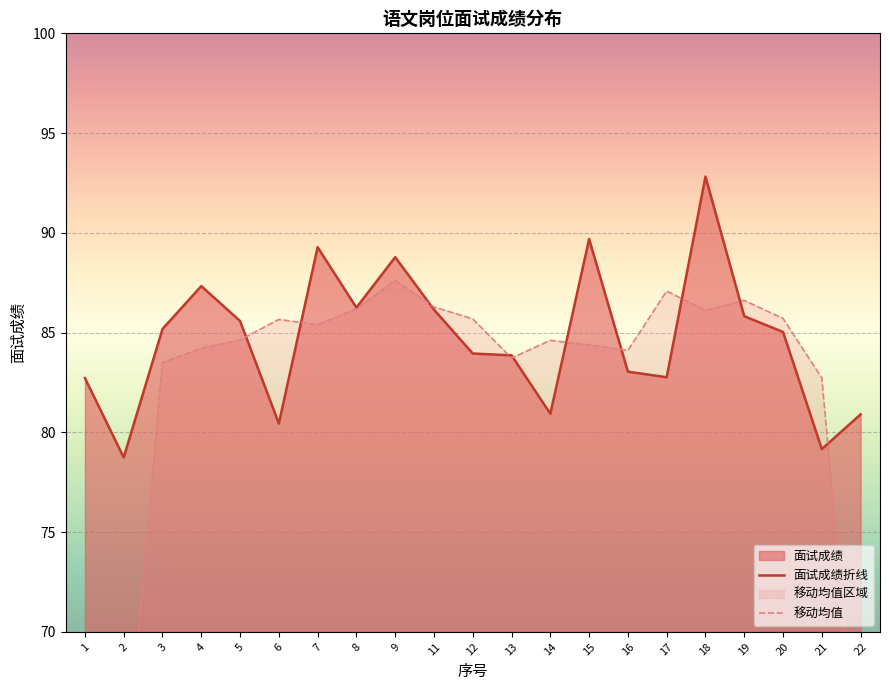

At which label is 面试成绩折线 closest to 85?

20